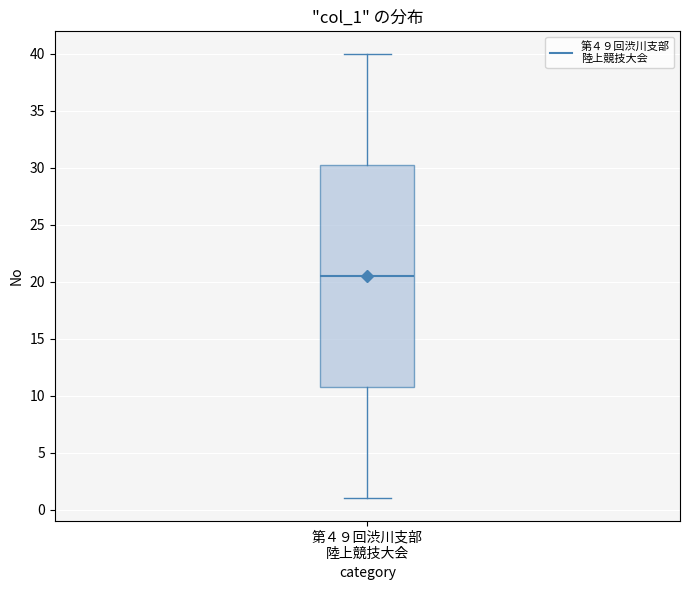

Where is the lower edge of the box for 第４９回渋川支部 陸上競技大会 on the y-axis? The values are not printed on the chart, so give them approximately, as read against the axis.

11.0